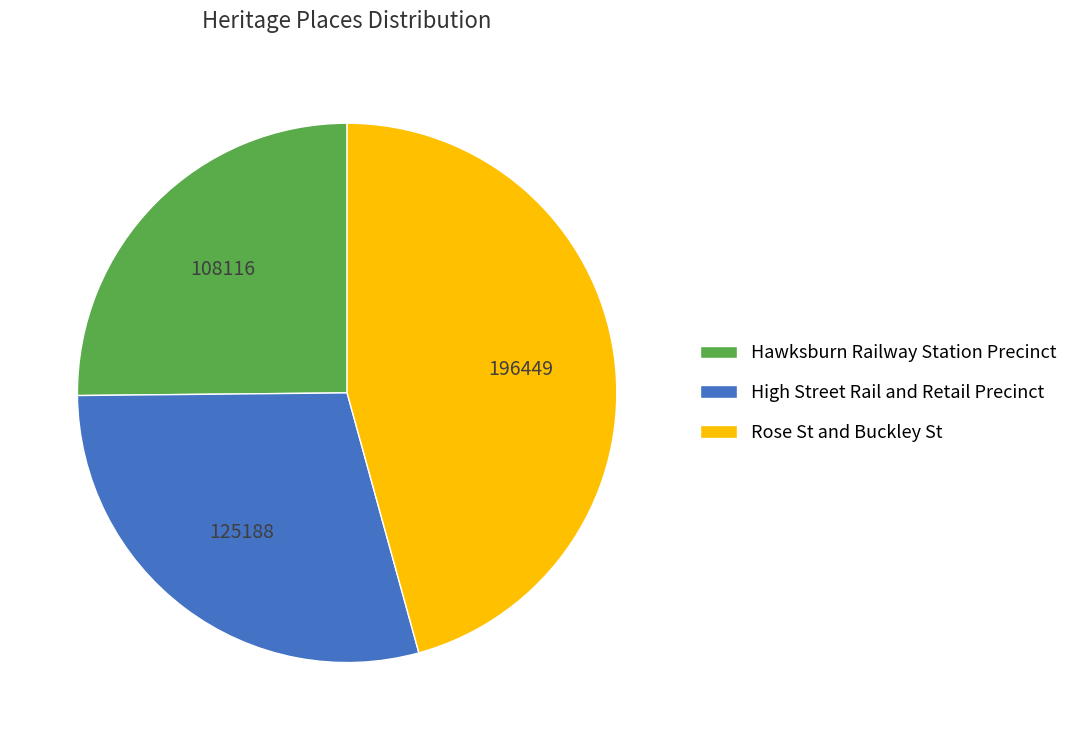

Between High Street Rail and Retail Precinct and Rose St and Buckley St, which is larger?

Rose St and Buckley St